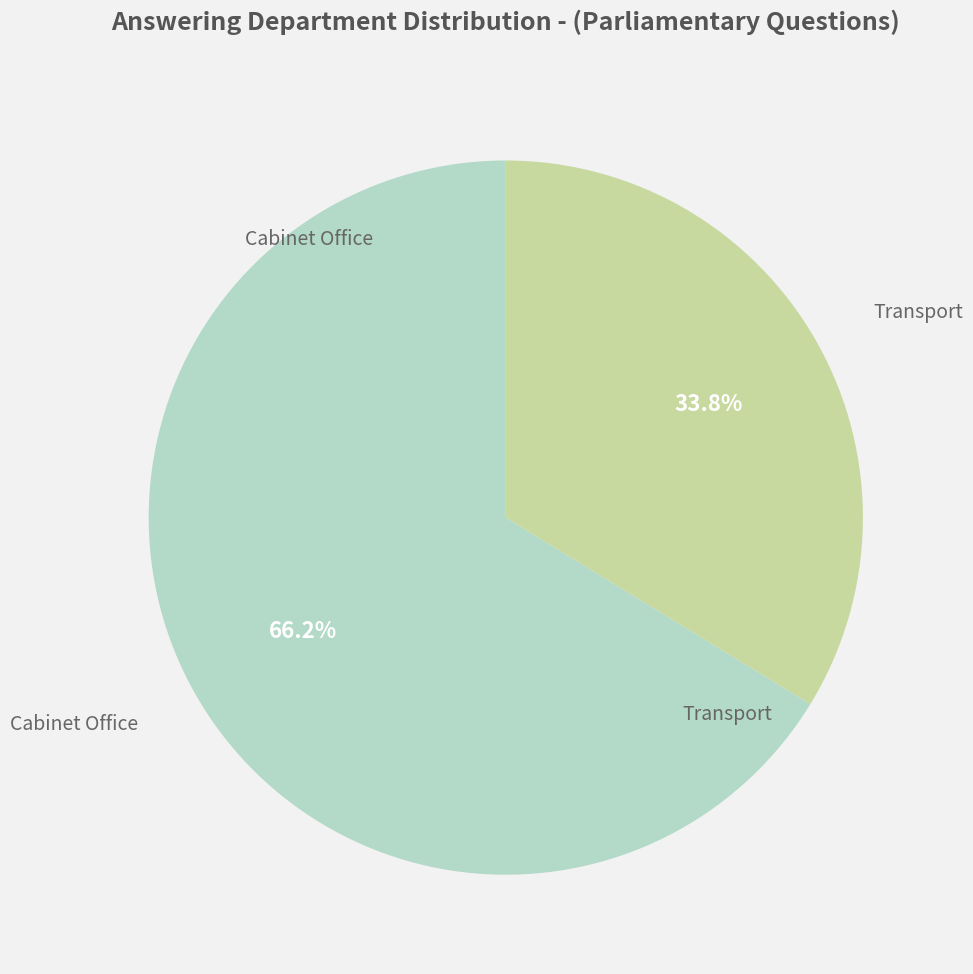

Is there a majority slice in this chart?

Yes